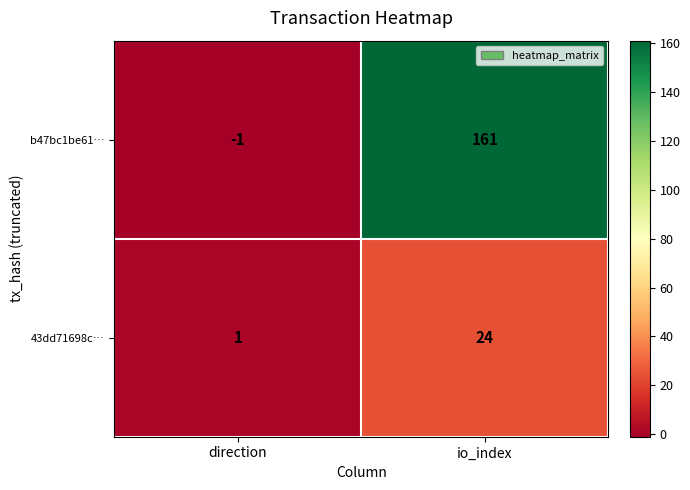

What is the maximum value shown in the chart?

161